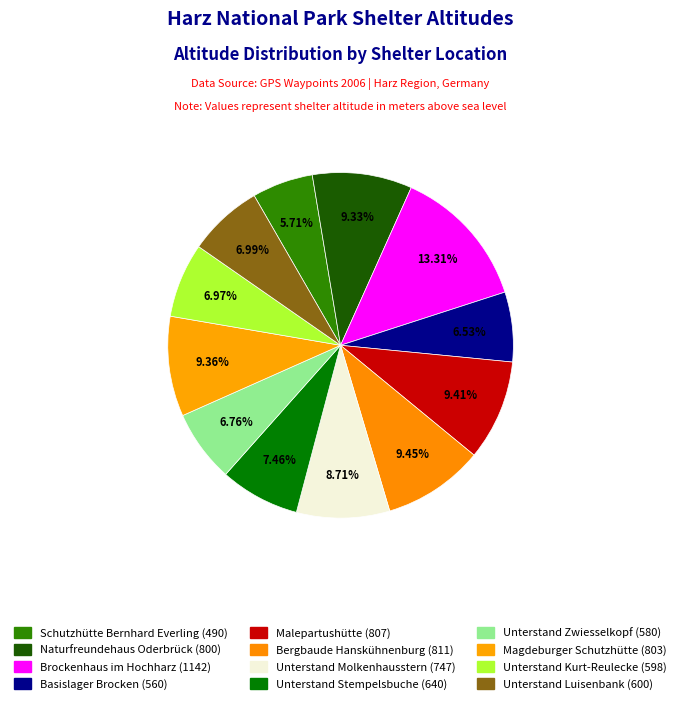

Count the number of slices in the pie.

12